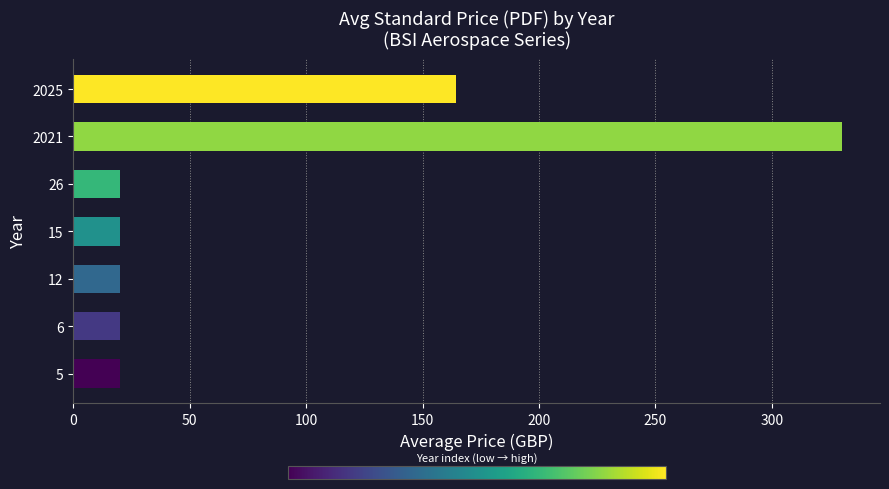

Does the chart contain stacked bars?

No